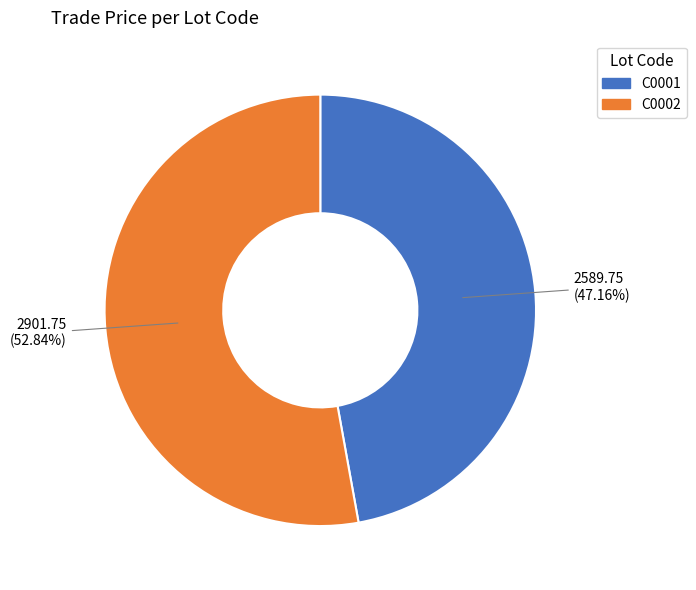

Does any single category account for the majority?

Yes